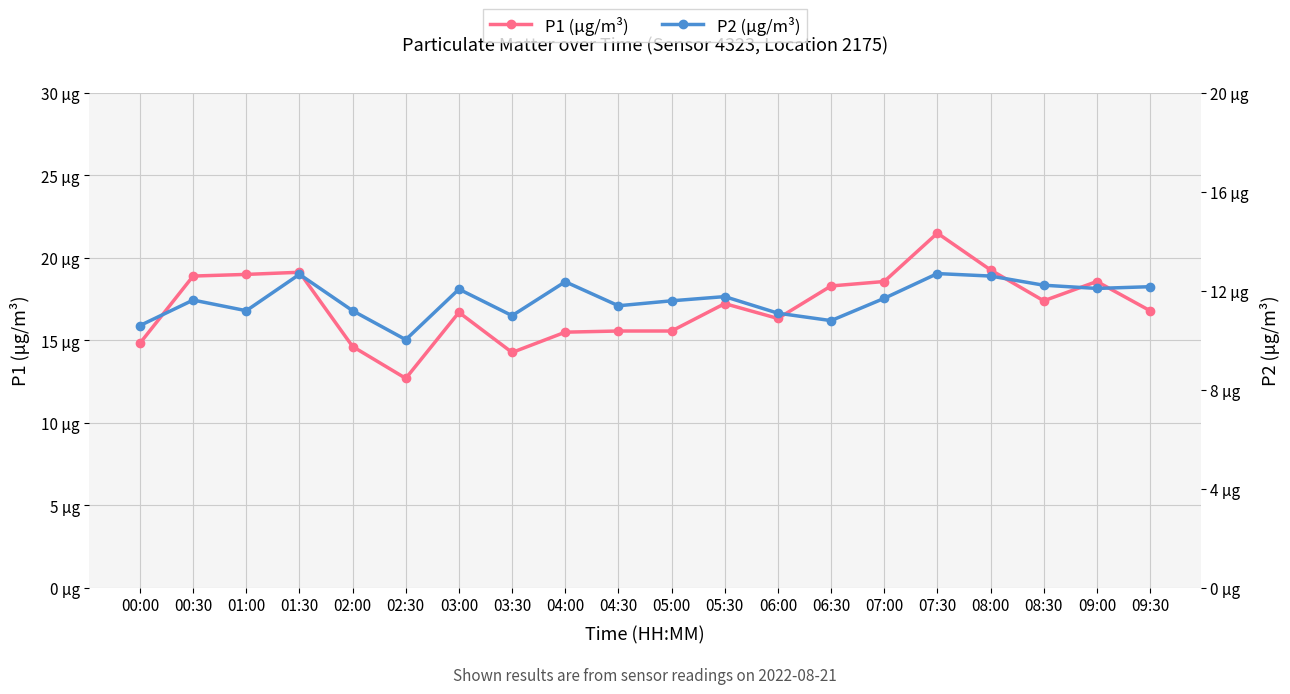

How many values in the P1 (μg/m³) series are below 17?

10